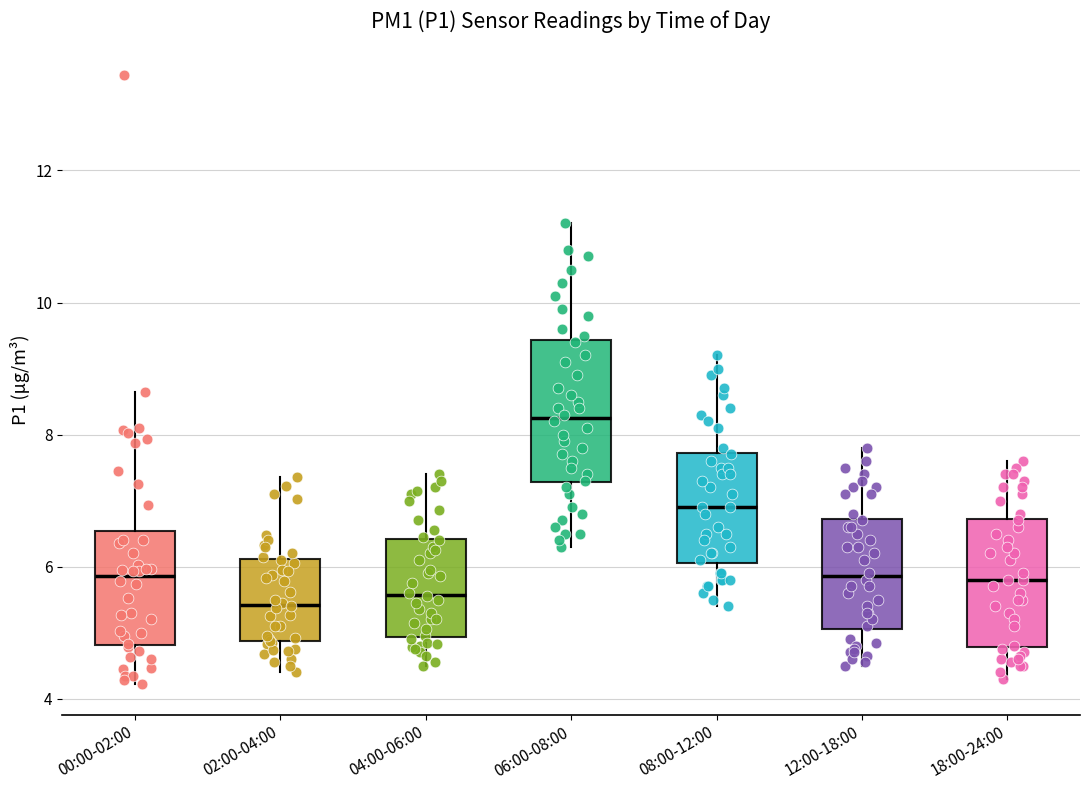

Reading left to right, transcribe this box plot: for each box, give where its median line is, the range the box spans, and where its two whiskers end, as read against the y-axis. The values are not printed on the chart, so give them approximately, as read against the axis.

00:00-02:00: median 5.8, box 4.8 to 6.6, whiskers 4.2 to 8.6
02:00-04:00: median 5.4, box 4.8 to 6.2, whiskers 4.4 to 7.4
04:00-06:00: median 5.6, box 5.0 to 6.4, whiskers 4.6 to 7.4
06:00-08:00: median 8.2, box 7.2 to 9.4, whiskers 6.4 to 11.2
08:00-12:00: median 7.0, box 6.0 to 7.8, whiskers 5.4 to 9.2
12:00-18:00: median 5.8, box 5.0 to 6.8, whiskers 4.6 to 7.8
18:00-24:00: median 5.8, box 4.8 to 6.8, whiskers 4.4 to 7.6